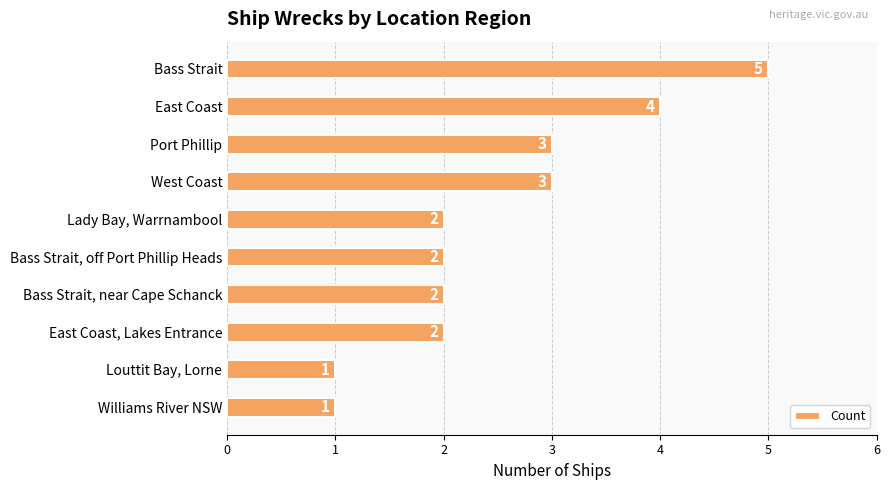

Count the number of data series in this chart.

1